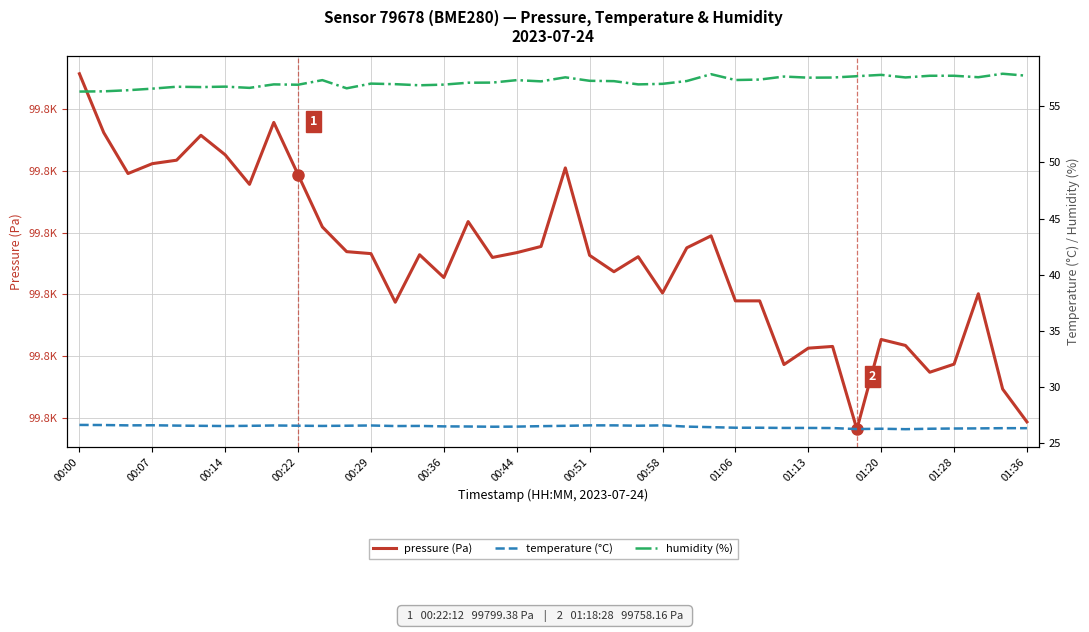

What are all the series names shown in the legend?

pressure (Pa), temperature (°C), humidity (%)